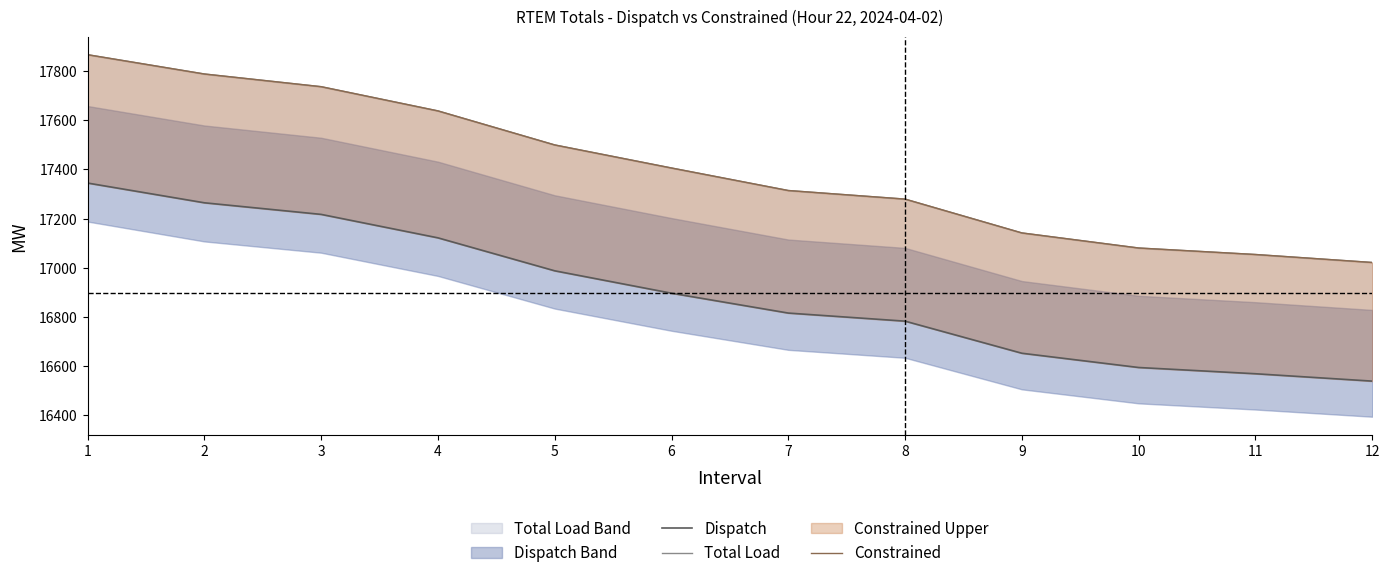

What is the sum of the Dispatch values at 6 and 8?

33678.7